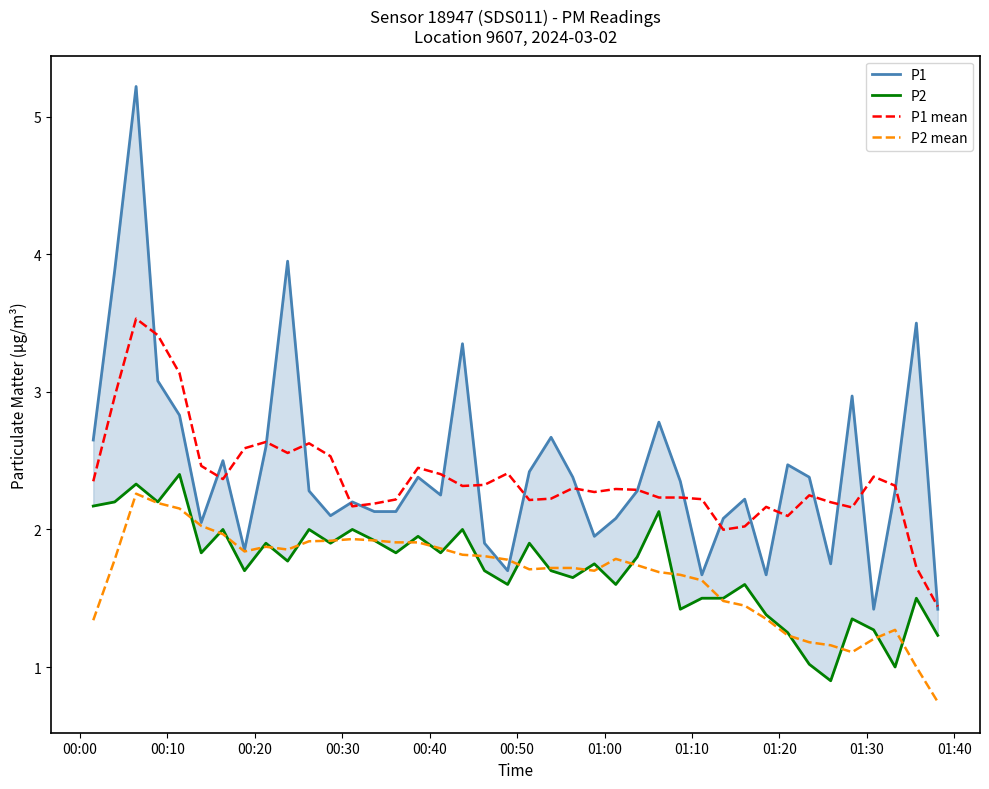

True or false: P2 mean and P1 mean cross at least once.

False